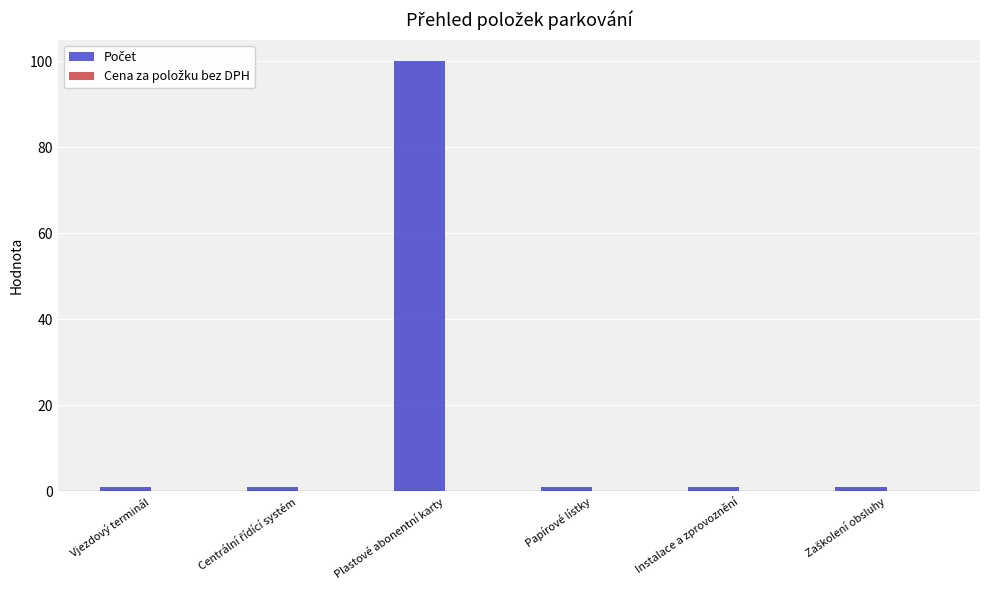

What is the sum of all values?

105